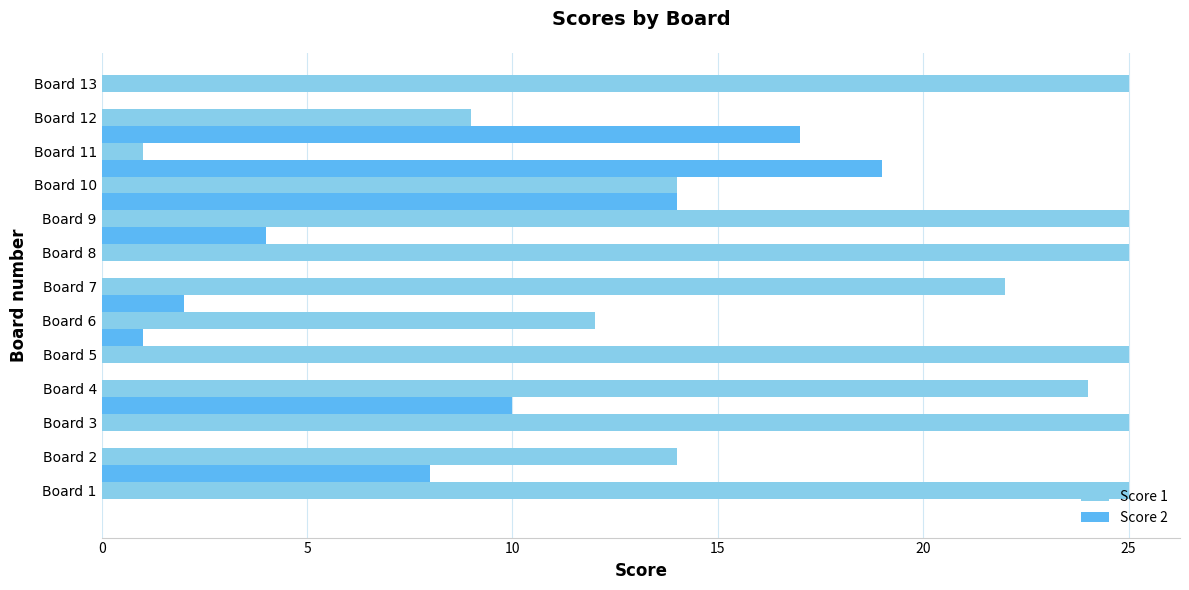

What are all the series names shown in the legend?

Score 1, Score 2